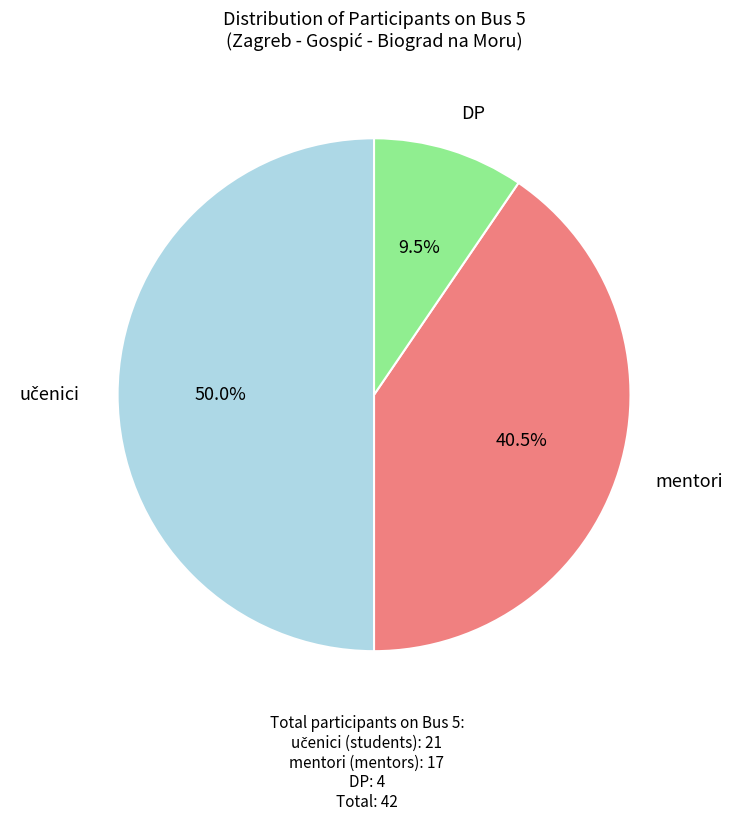

To the nearest percent, what is the difference between the largest and smallest slice percentages?

40%